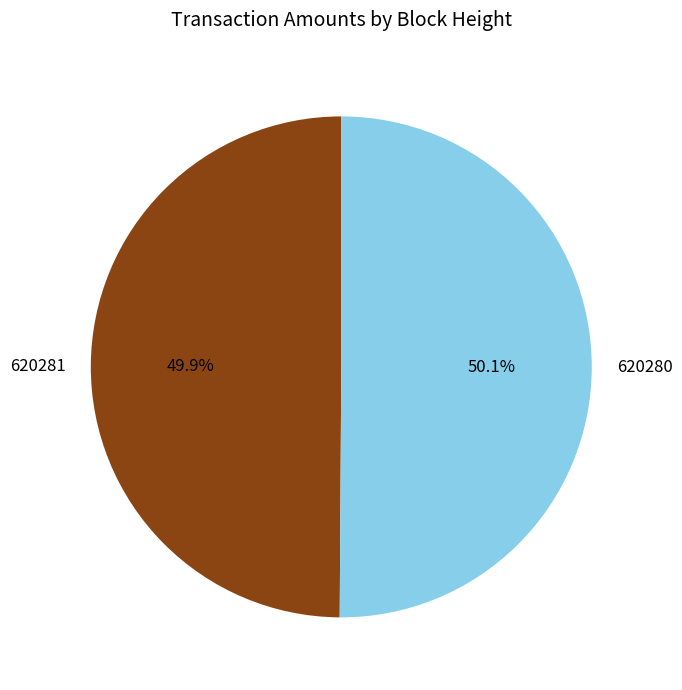

True or false: 620281 accounts for 50% of the total.

True